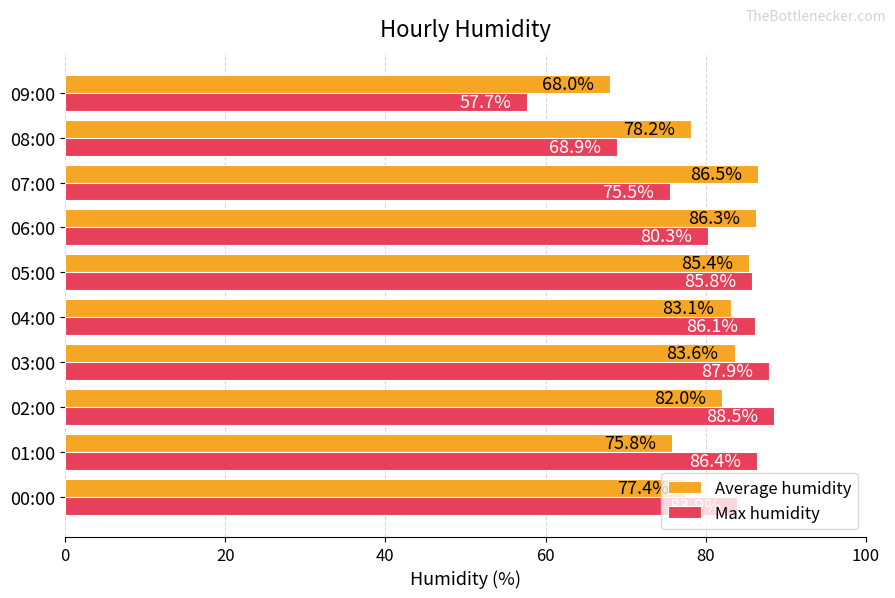

At how many categories does at least one series exceed 84?

7